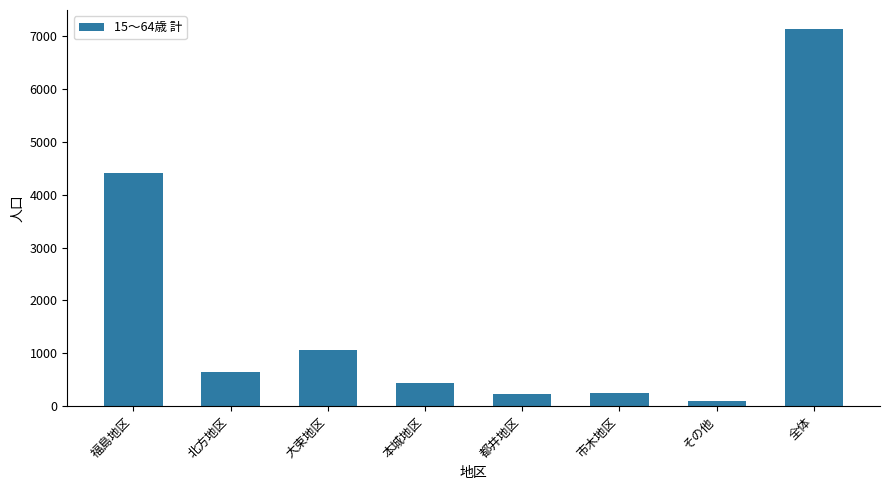

What is the ratio of the value at 福島地区 to the value at 全体?

0.6